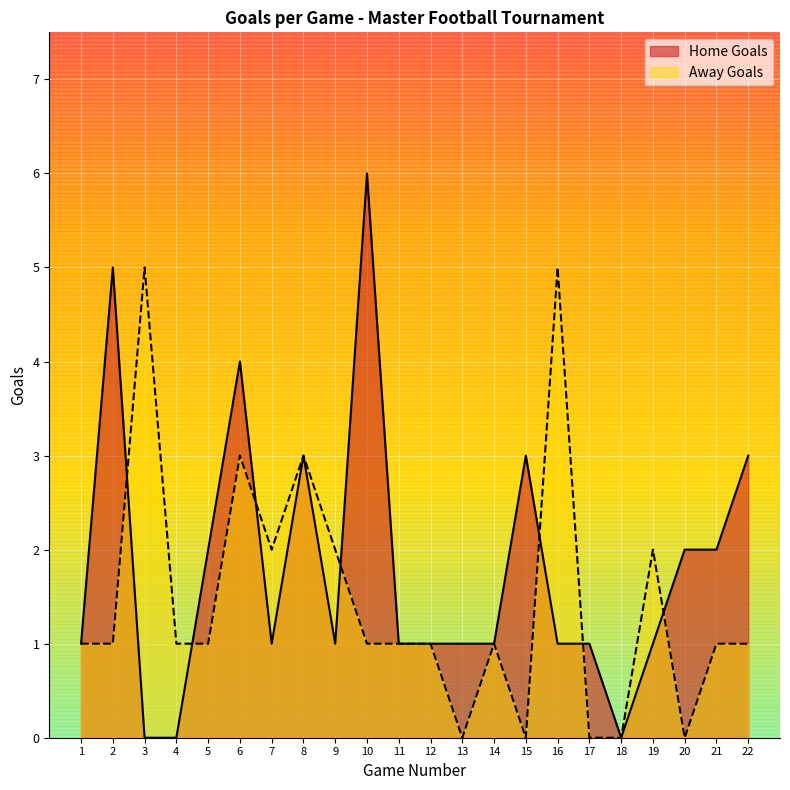

Count the Away Goals values in the range 1 to 2.

13